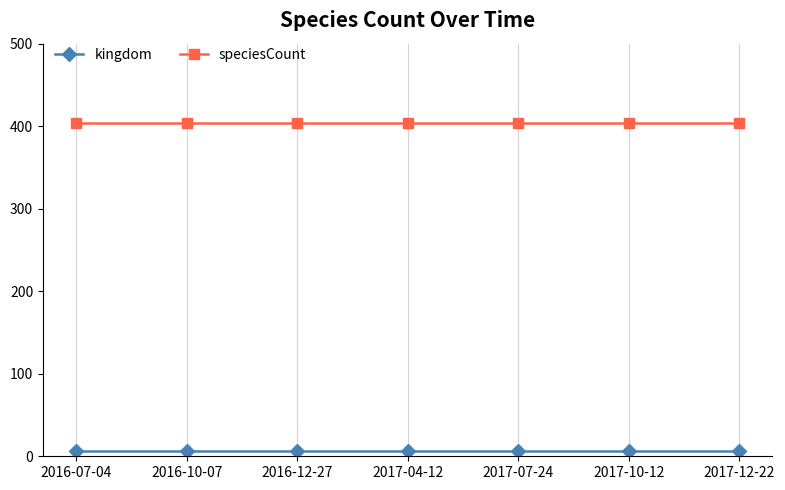

Reading left to right, list all the values displayed in this chart.

kingdom: 2016-07-04=6	2016-10-07=6	2016-12-27=6	2017-04-12=6	2017-07-24=6	2017-10-12=6	2017-12-22=6
speciesCount: 2016-07-04=404	2016-10-07=404	2016-12-27=404	2017-04-12=404	2017-07-24=404	2017-10-12=404	2017-12-22=404